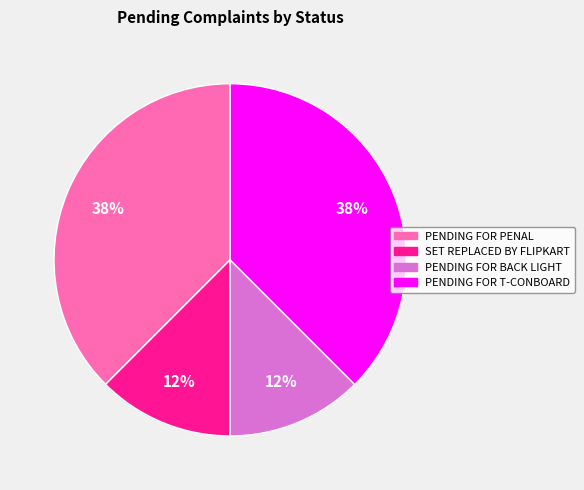

To the nearest percent, what is the average slice percentage?

25%